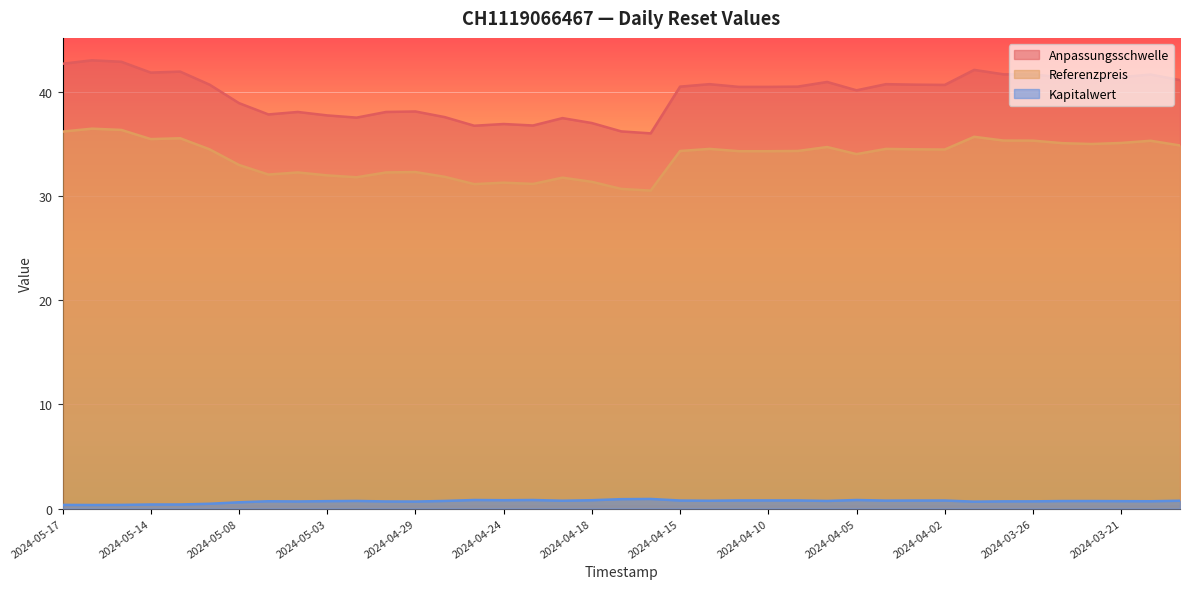

Where is Kapitalwert nearest to the value 0?

2024-05-16